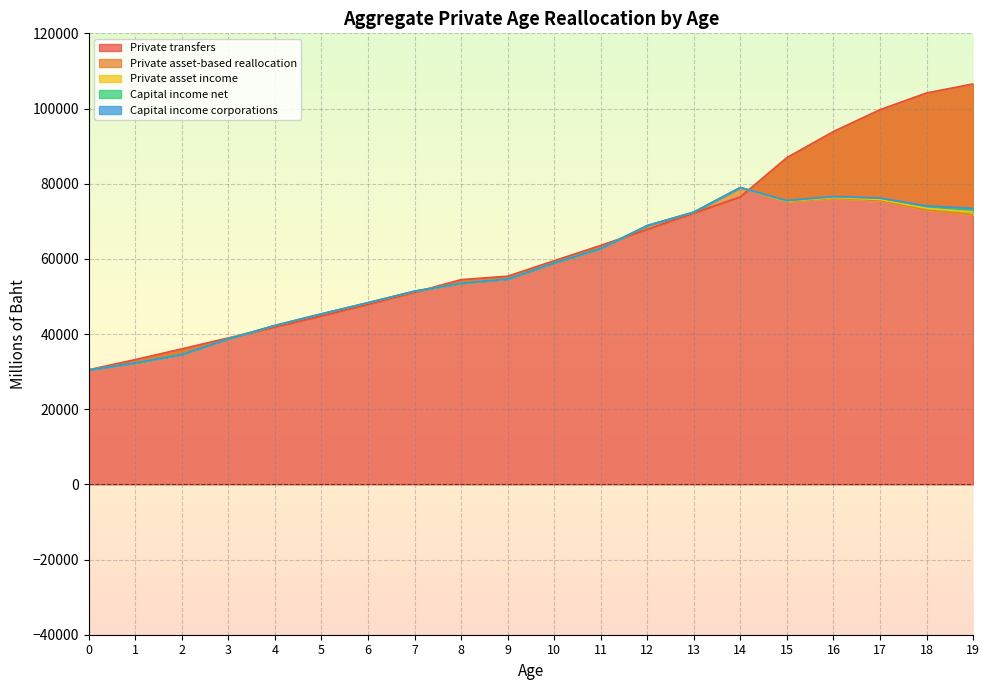

The value of Private transfers at 1 is 33205.3. True or false?

True